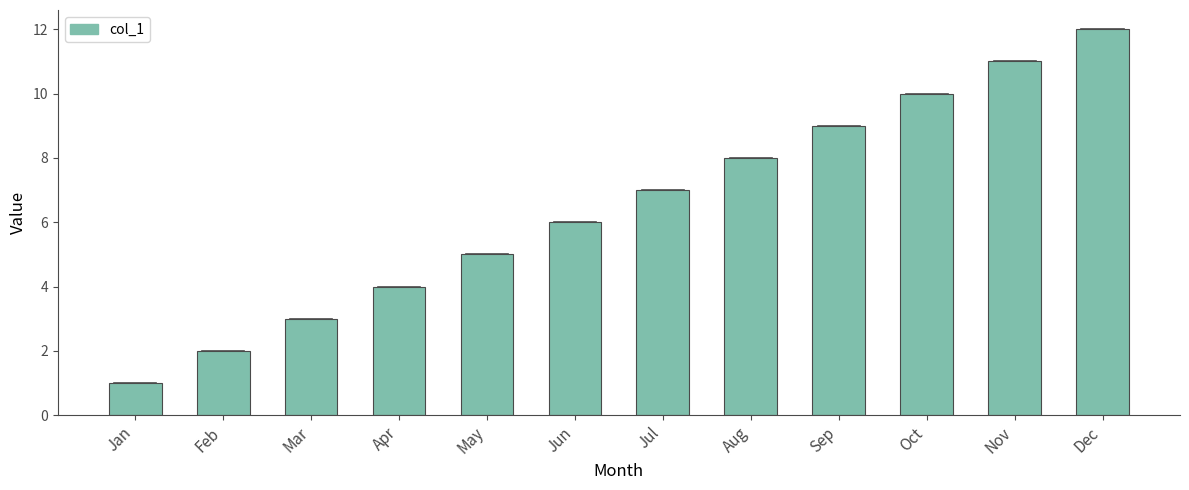

The chart shows a value of 5 at Nov. True or false?

False